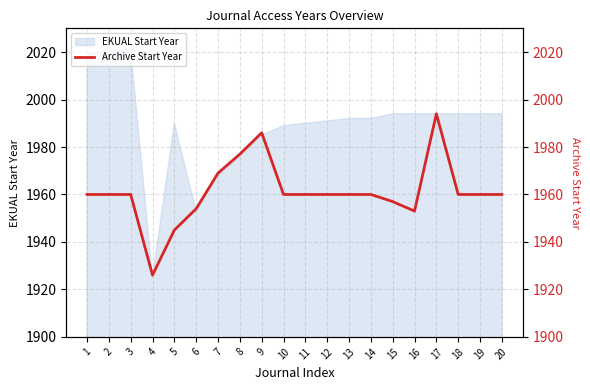

What is the change in value from 6 to 14?

+6